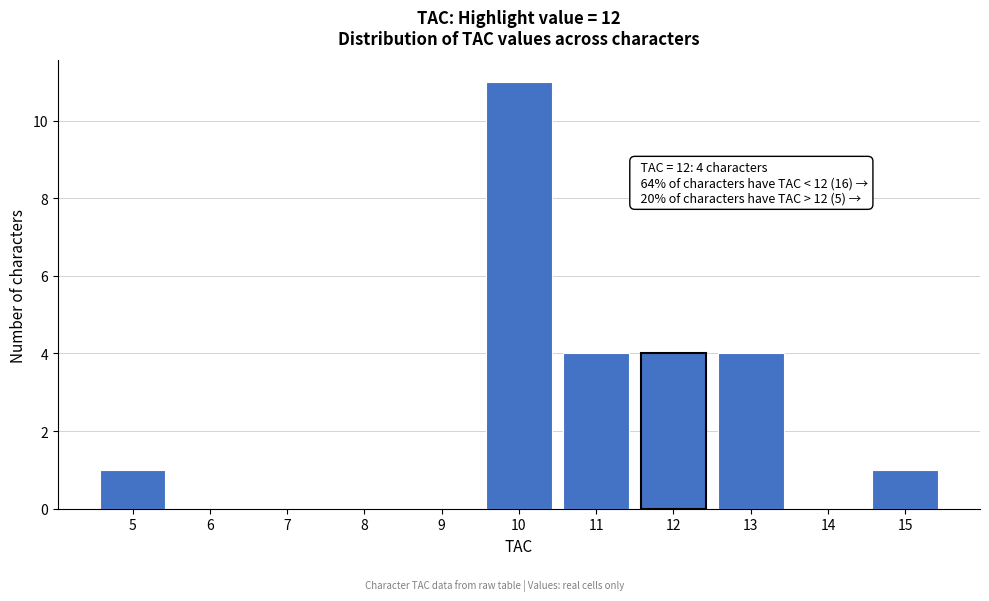

Over which range of the x-axis is the bar tallest?

9.5 to 10.5